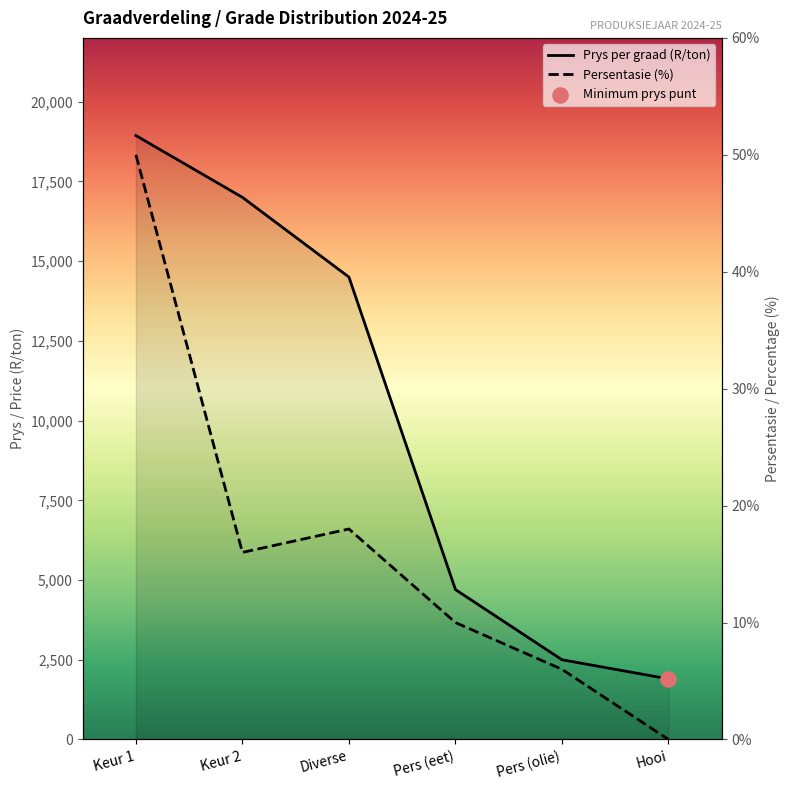

At how many categories does at least one series exceed 2557?

4